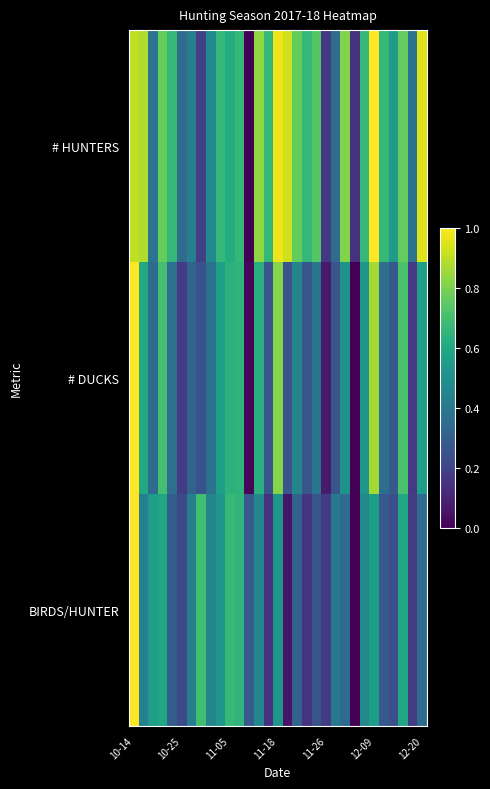

Rank the series by their maximum value, from highest to lowest.

# HUNTERS, # DUCKS, BIRDS/HUNTER